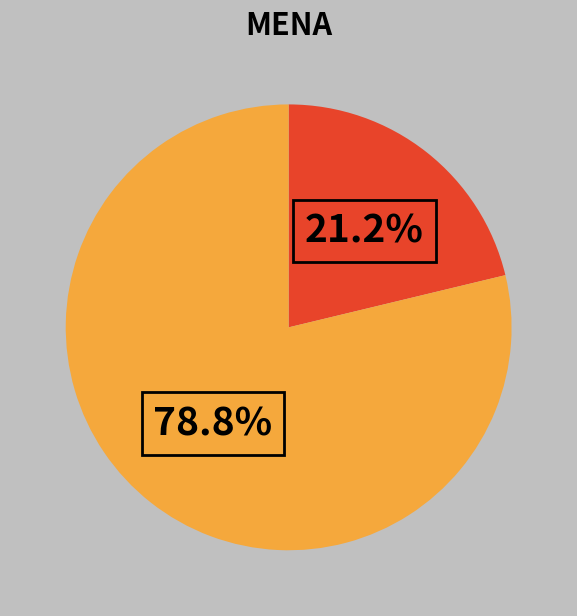

Does any single category account for the majority?

Yes